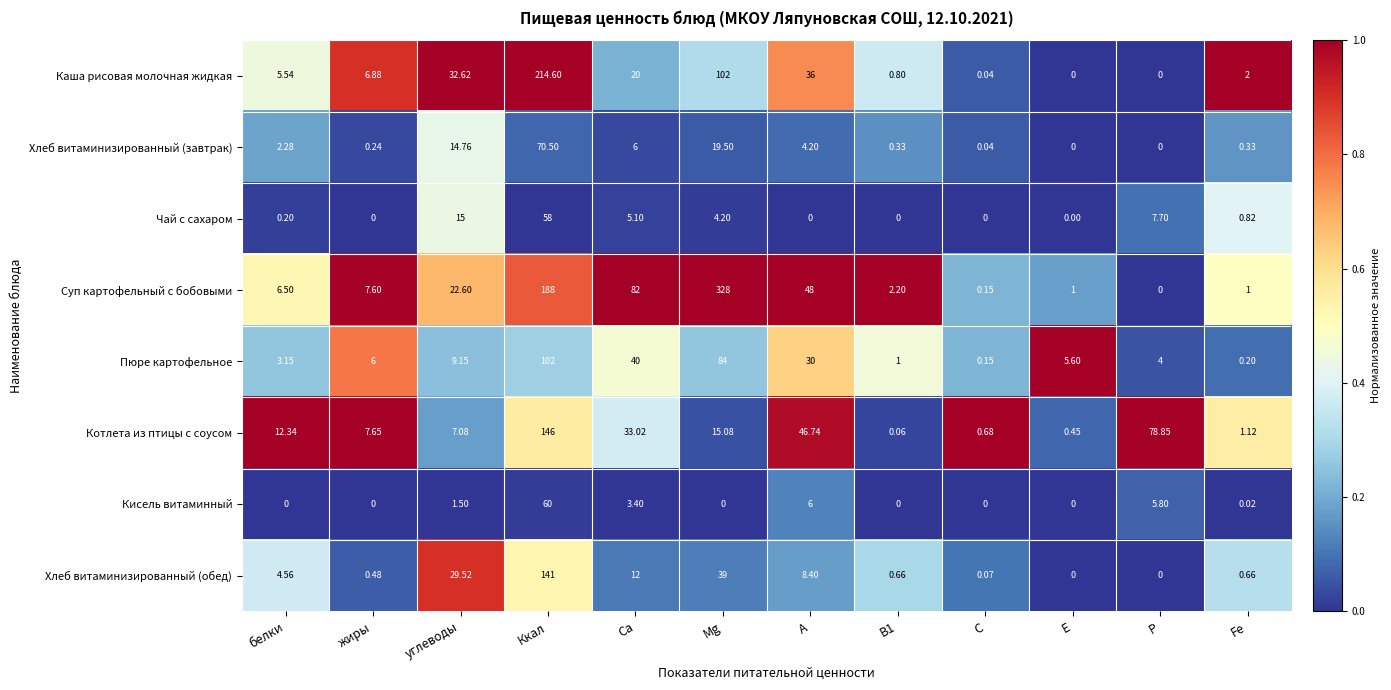

At how many categories does at least one series exceed 0?

12